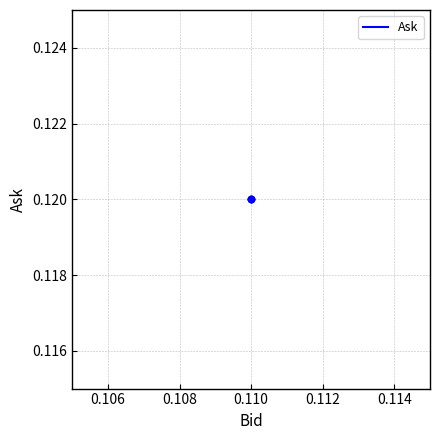

Which series has the largest total across all categories?

Ask